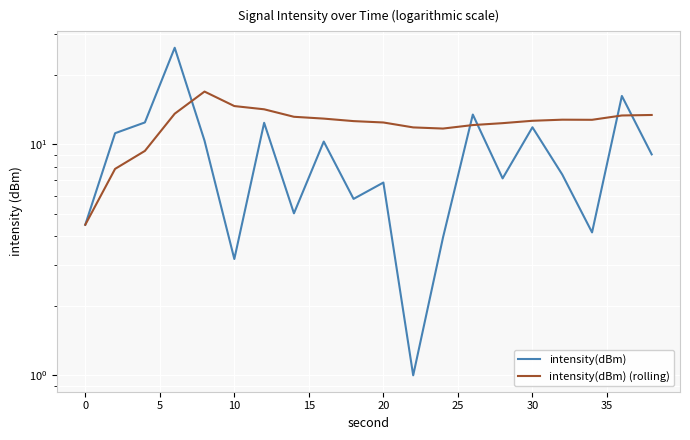

How many data points in intensity(dBm) (rolling) are above 12?

15